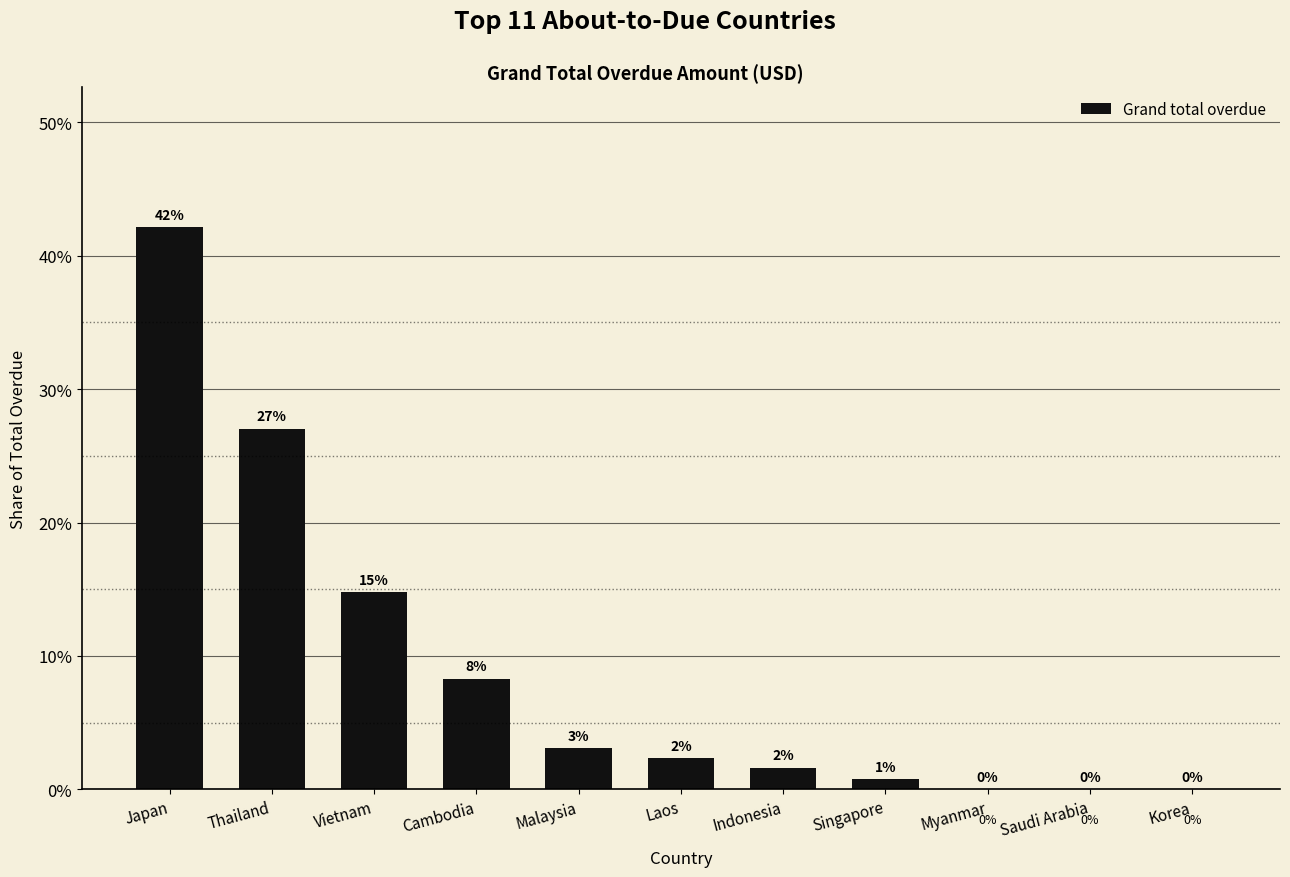

What is the sum of all values?

100.0